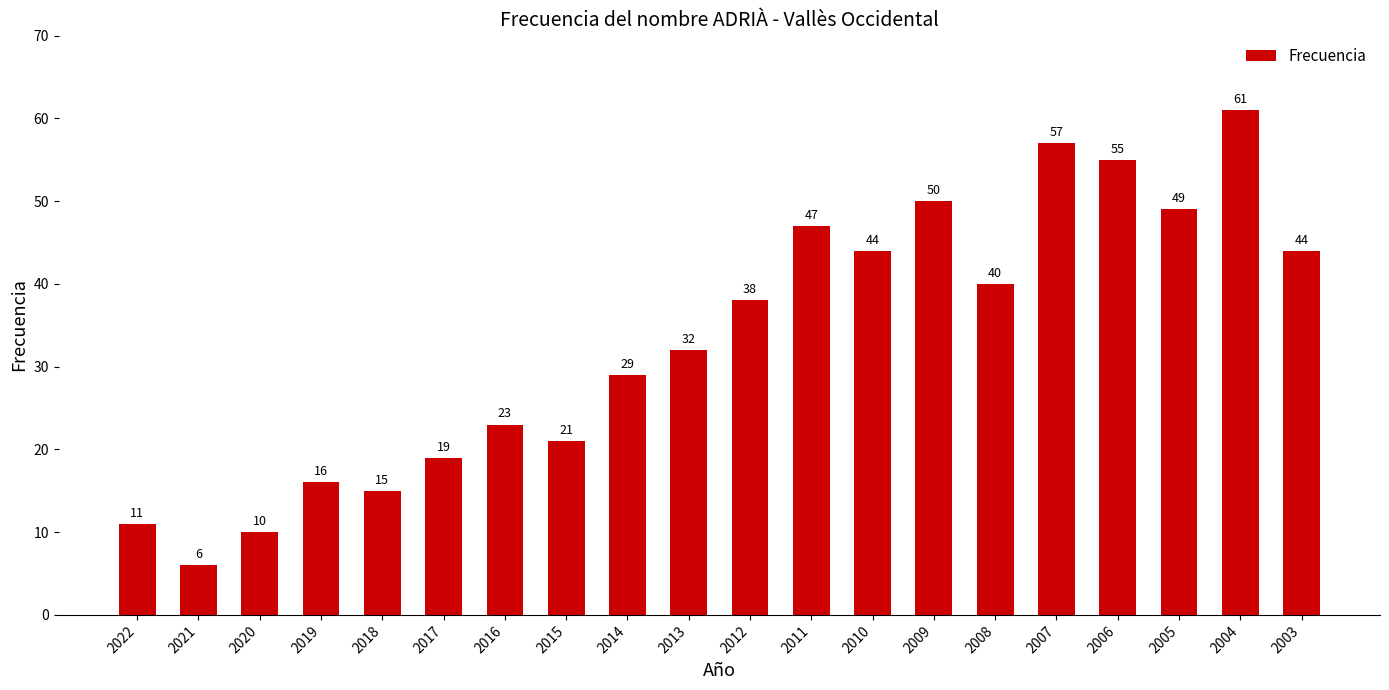

What is the minimum value shown in the chart?

6